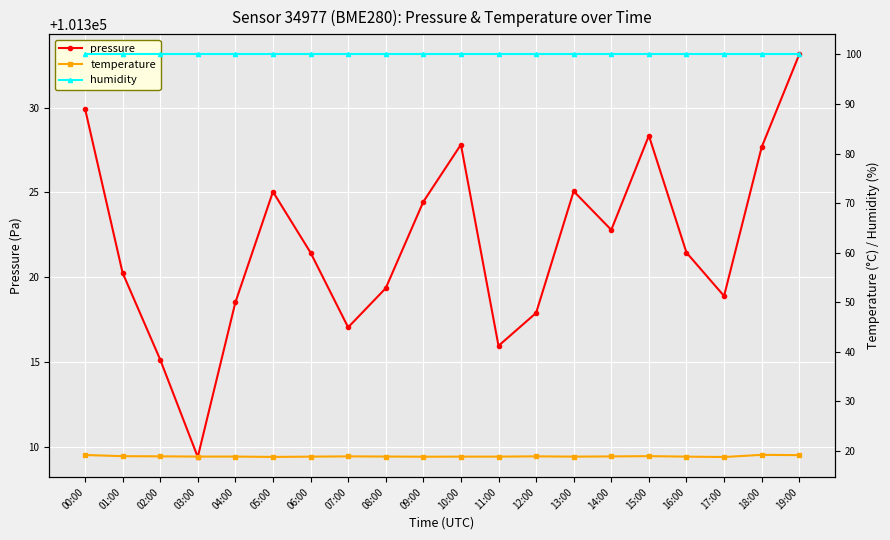

What is the difference between the maximum and minimum values in the temperature series?

0.4